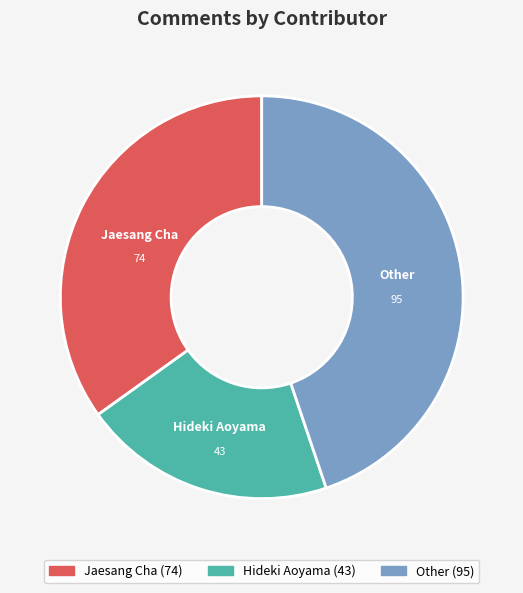

Does Other represent more than half of the total?

No